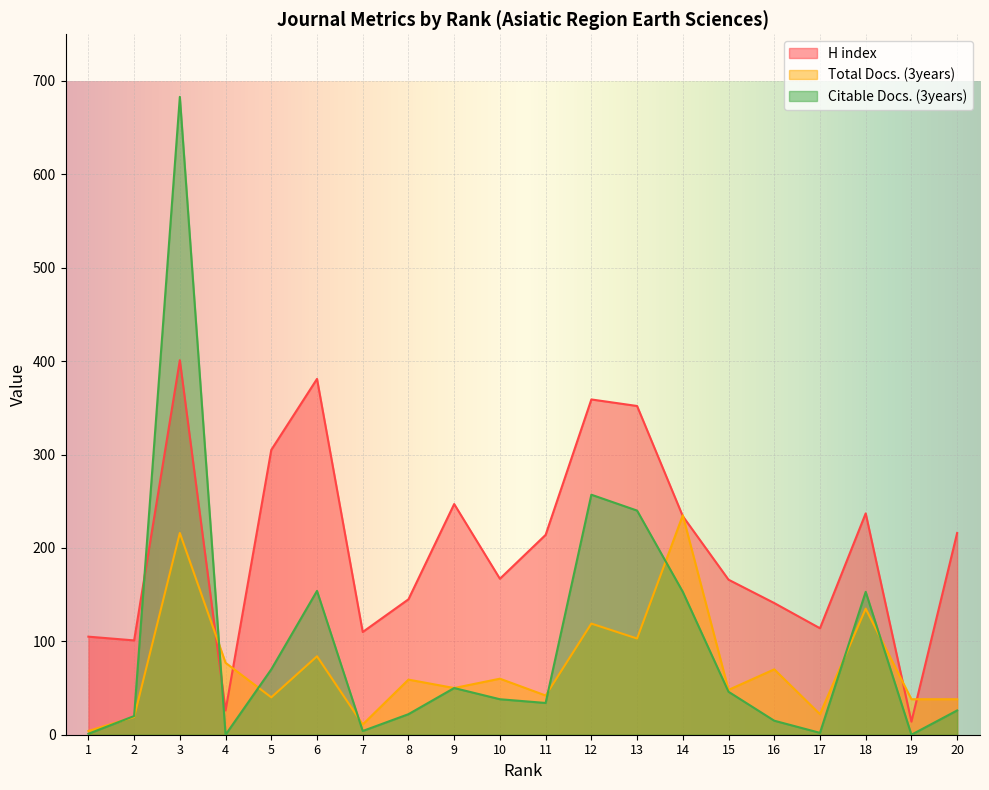

Which series has the largest total across all categories?

H index